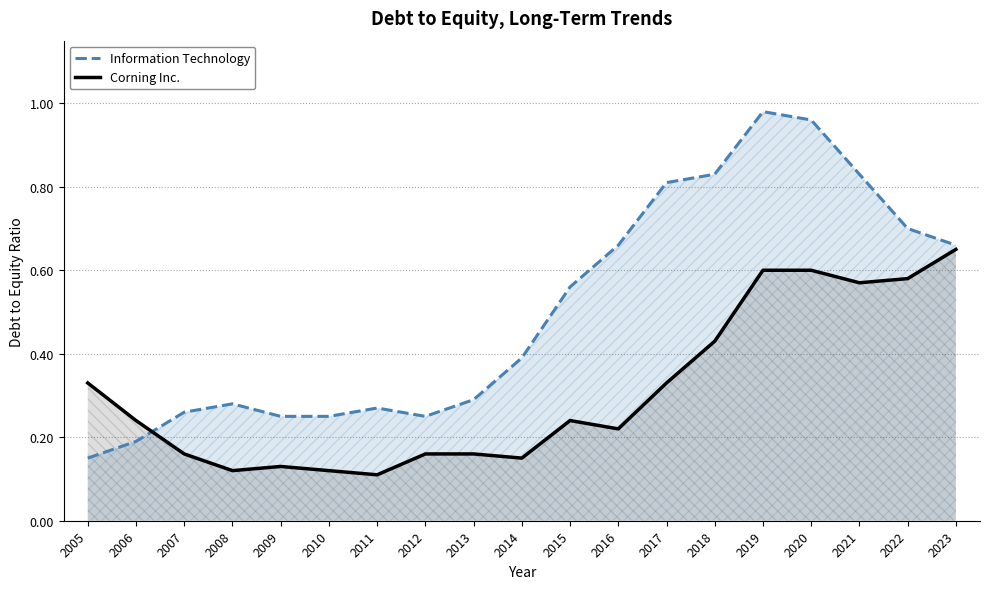

Reading left to right, list all the values displayed in this chart.

Information Technology: 0.1	0.2	0.3	0.3	0.2	0.2	0.3	0.2	0.3	0.4	0.6	0.7	0.8	0.8	1.0	1.0	0.8	0.7	0.7
Corning Inc.: 0.3	0.2	0.2	0.1	0.1	0.1	0.1	0.2	0.2	0.1	0.2	0.2	0.3	0.4	0.6	0.6	0.6	0.6	0.7